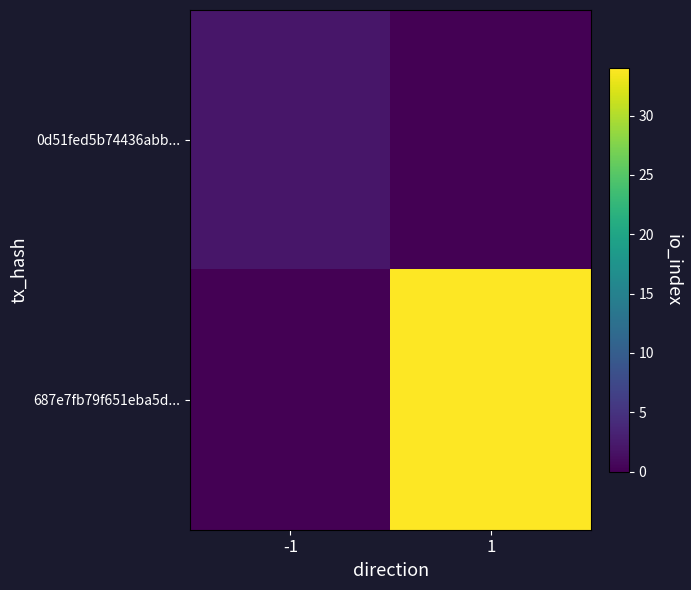

List the series in order of their peak value, highest first.

687e7fb79f651eba5d..., 0d51fed5b74436abb...